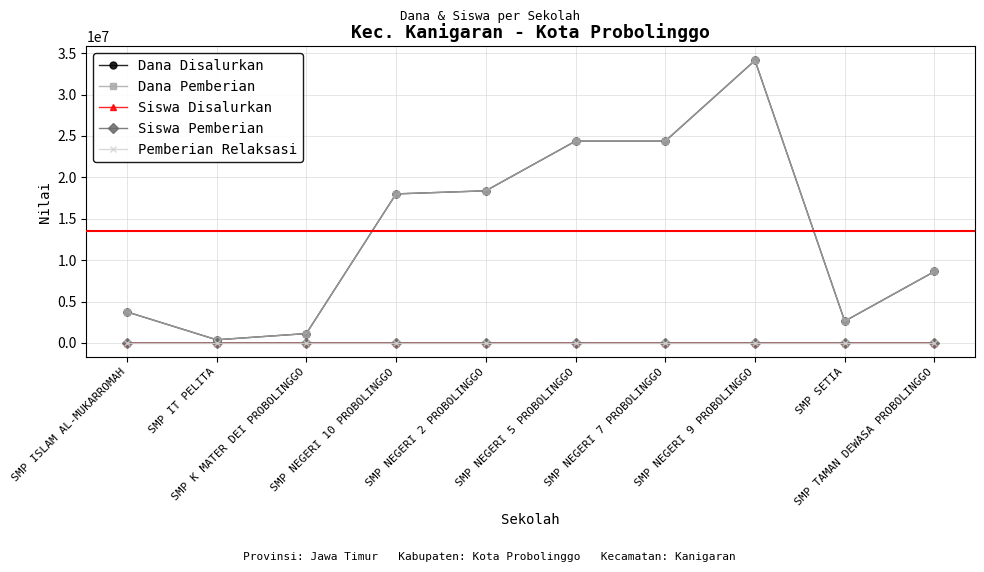

Does the chart have visible grid lines?

Yes